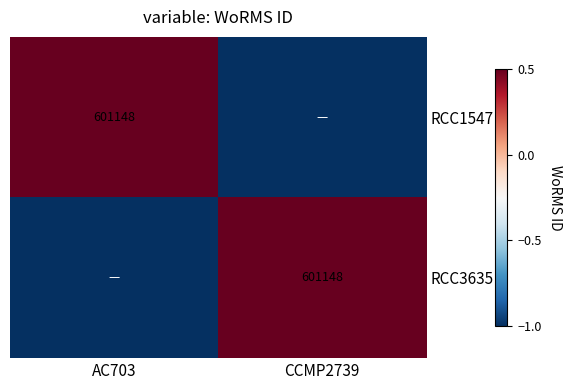

The RCC3635 series shows 845182 at CCMP2739. True or false?

False